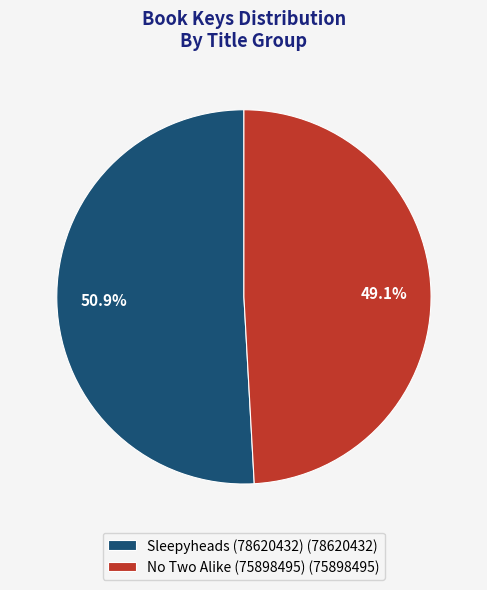

Which slice represents more than half of the pie?

Sleepyheads (78620432)